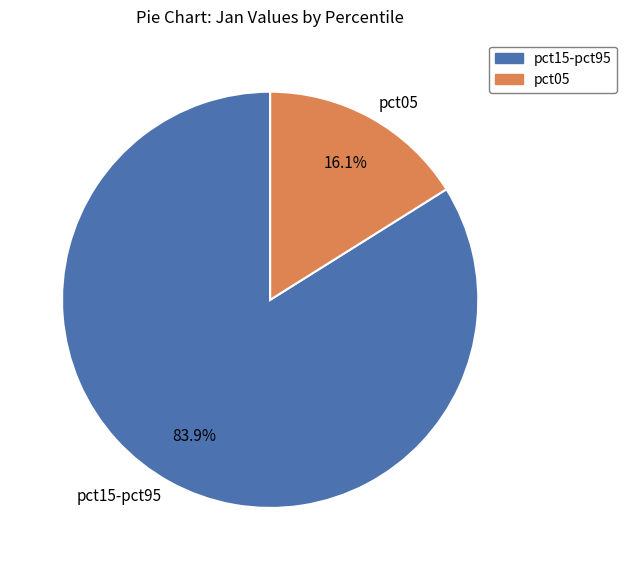

Is there a majority slice in this chart?

Yes